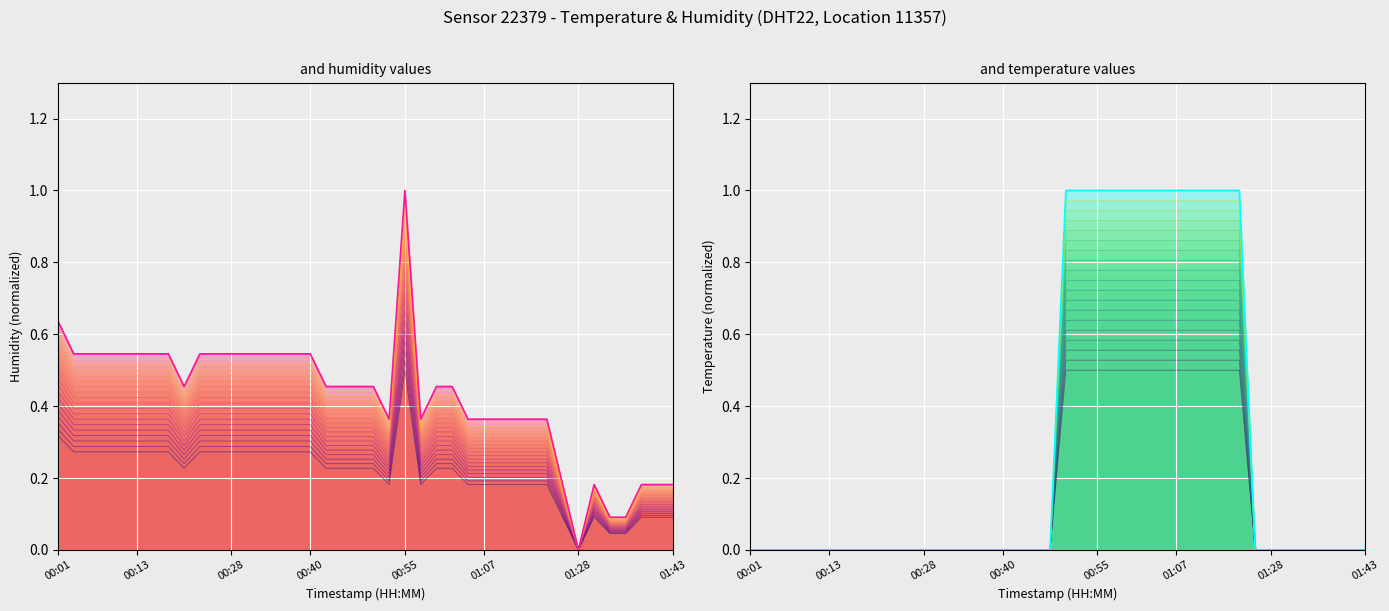

Is it true that temperature equals 0.4 at 01:17?

False